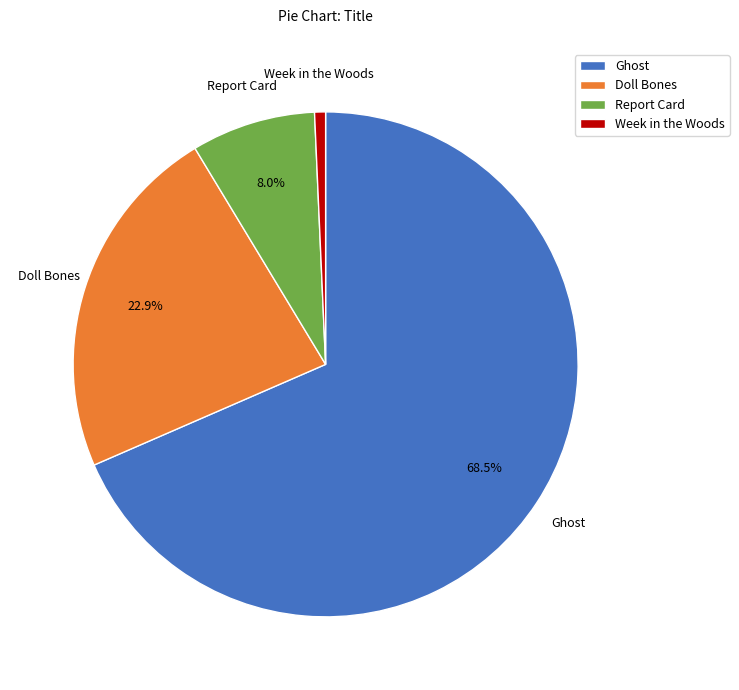

How many segments does this pie chart have?

4